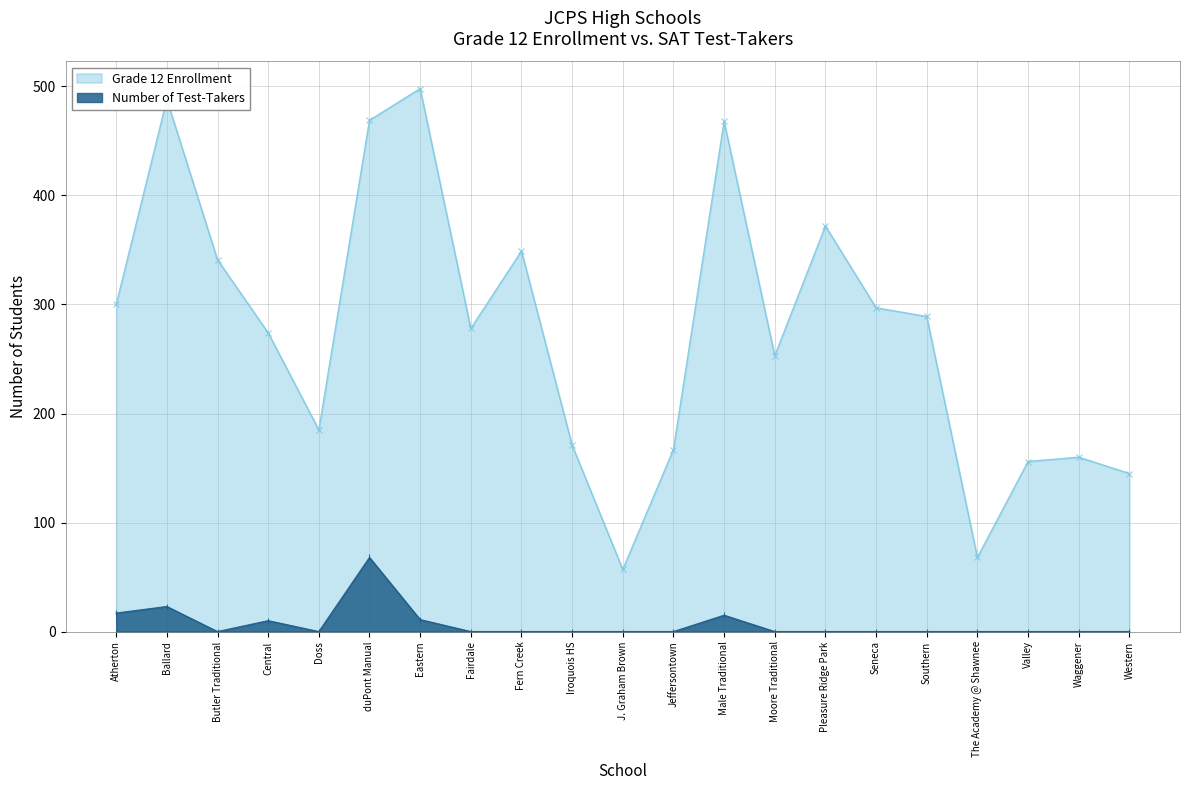

Rank the categories by Number of Test-Takers value from highest to lowest.

duPont Manual, Ballard, Atherton, Male Traditional, Eastern, Central, Butler Traditional, Doss, Fairdale, Fern Creek, Iroquois HS, J. Graham Brown, Jeffersontown, Moore Traditional, Pleasure Ridge Park, Seneca, Southern, The Academy @ Shawnee, Valley, Waggener, Western